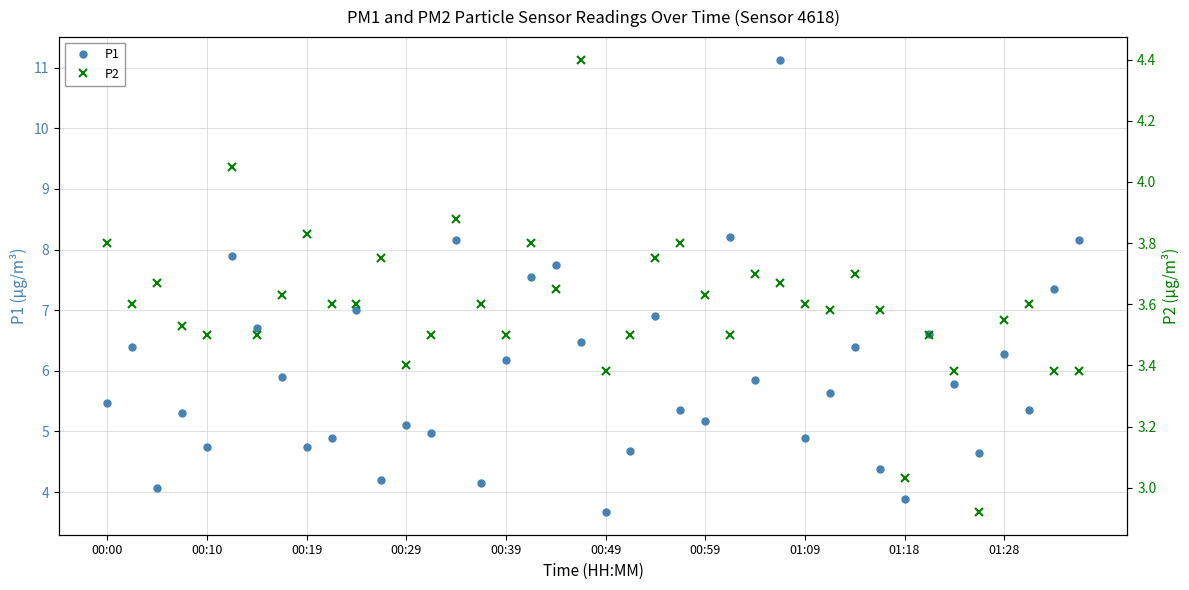

What is the average value of the P2 series?

3.6